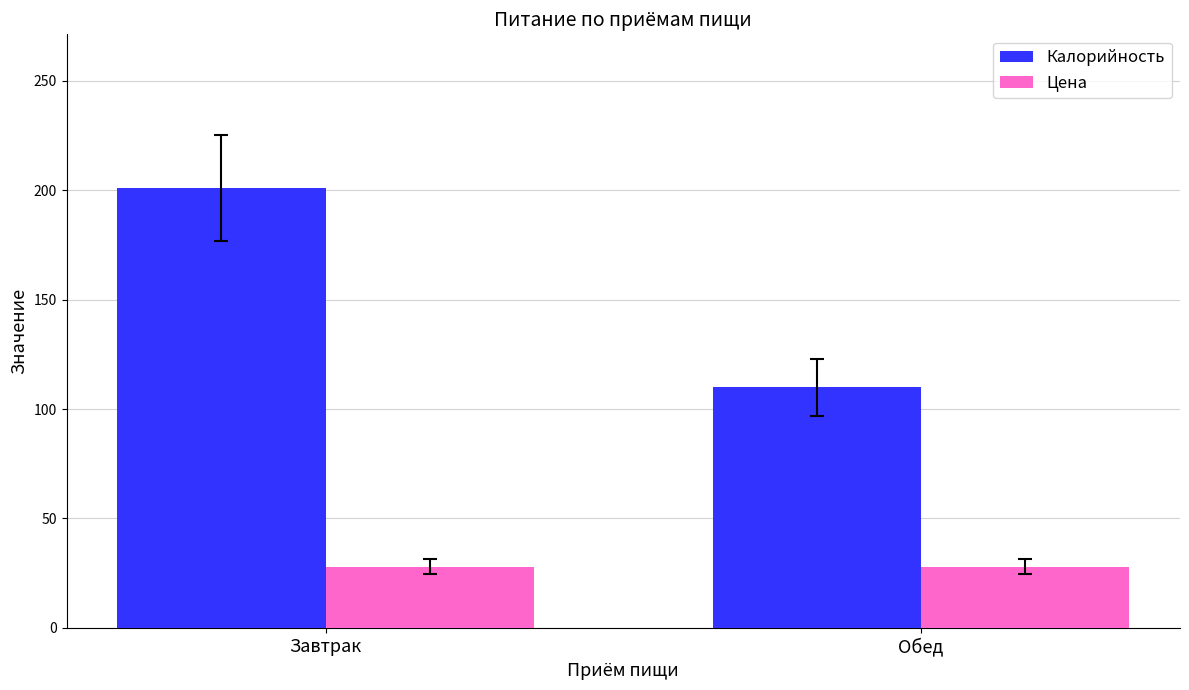

Are the bars horizontal?

No